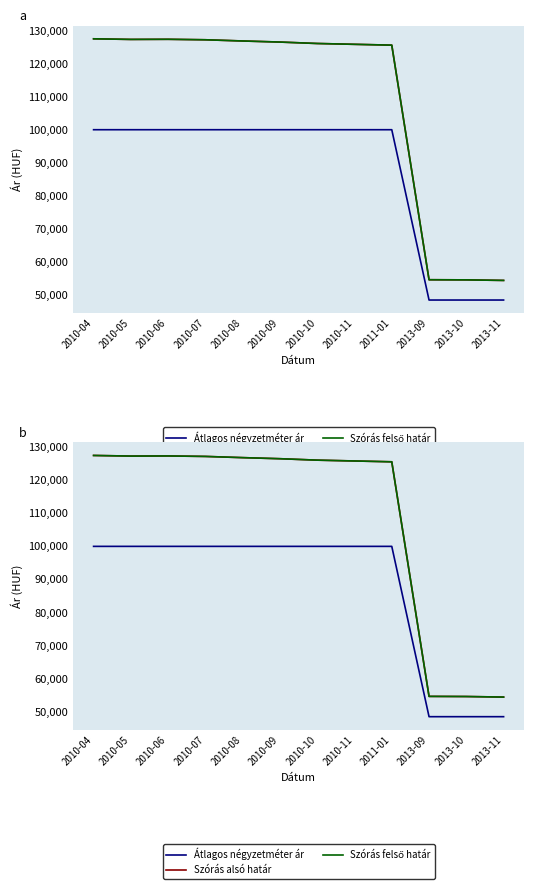

Where is the first local maximum for Szórás alsó határ?

2010-06